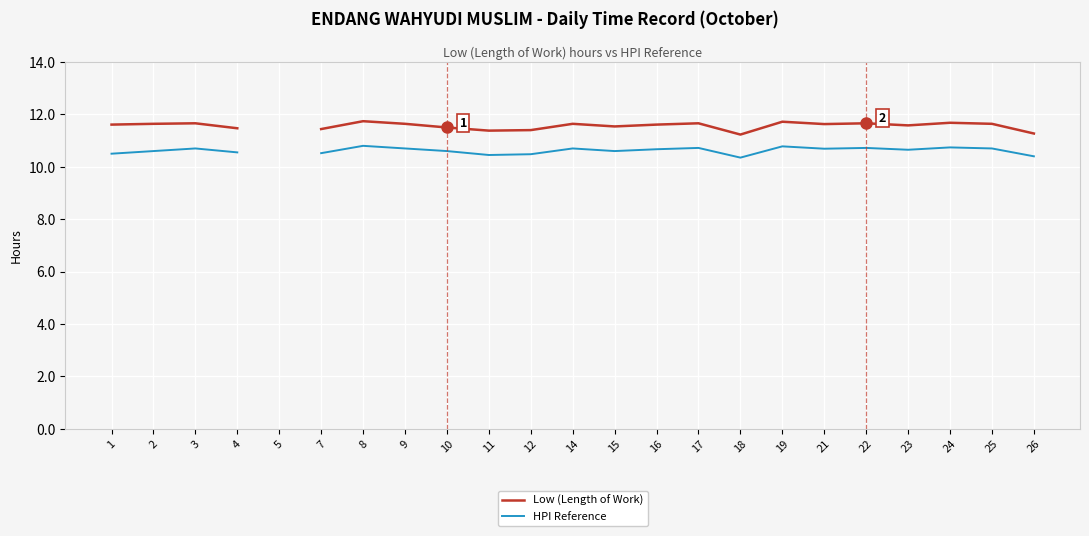

Read the Low (Length of Work) value at 16.

11.6